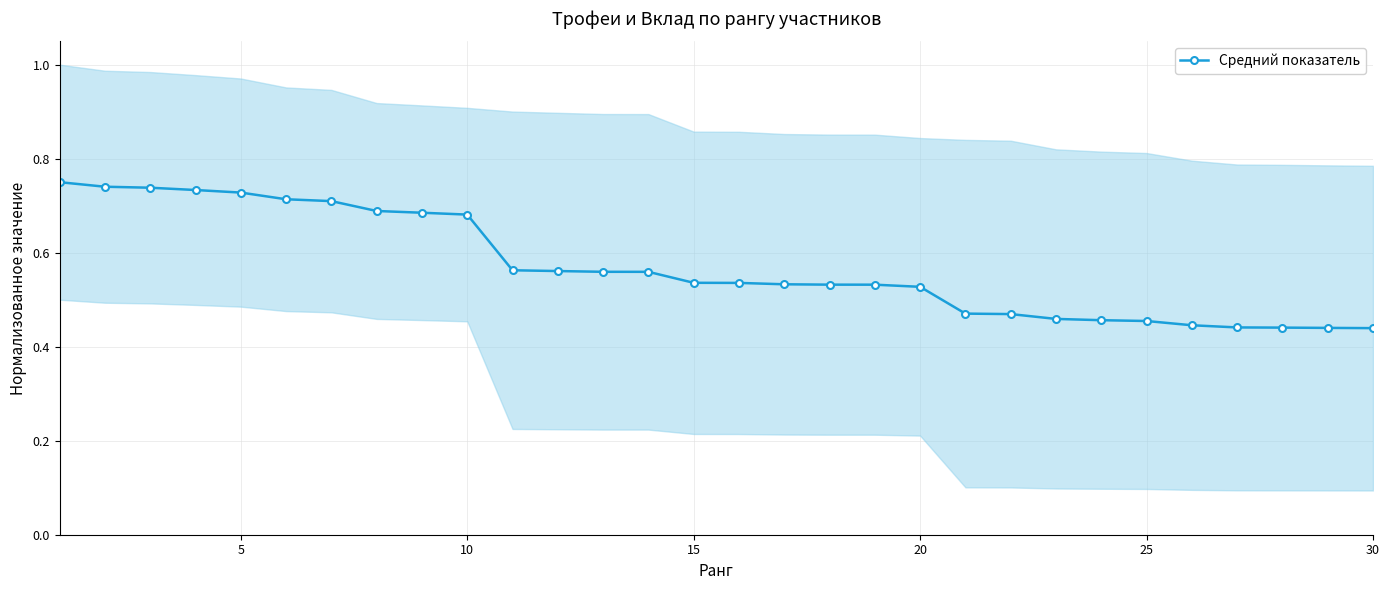

Is this an area chart (filled region under the line)?

No